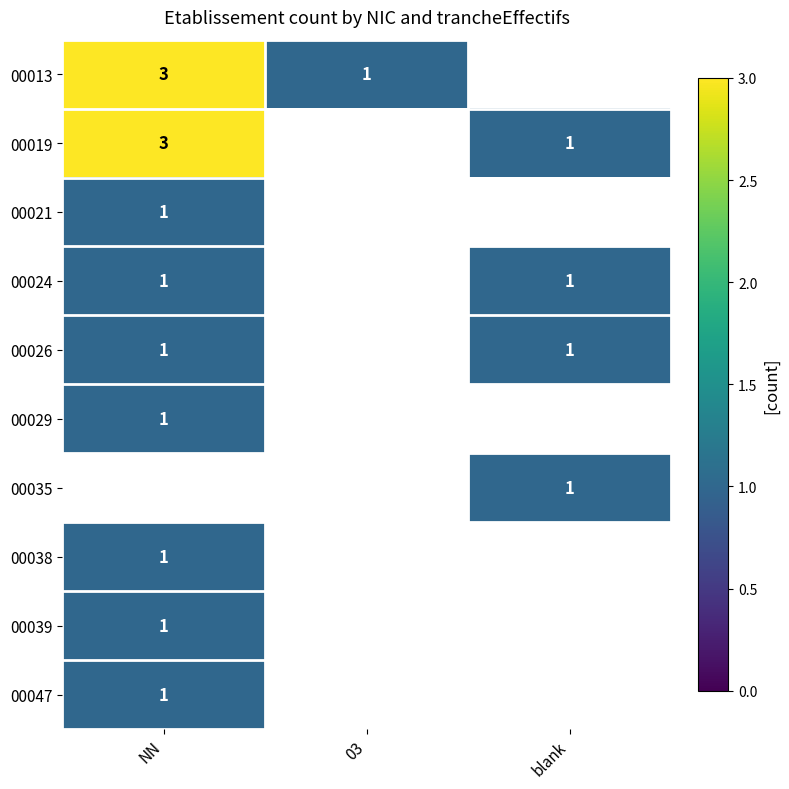

The 00038 series shows 1 at NN. True or false?

True